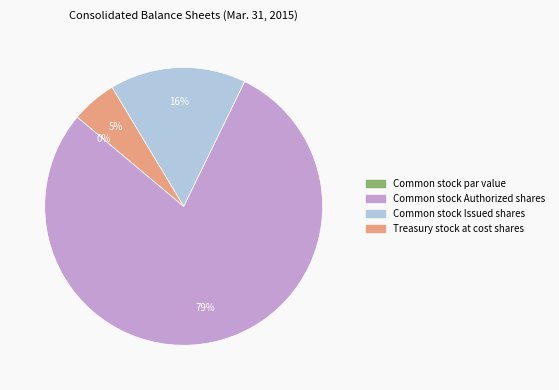

Which category accounts for the majority?

Common stock Authorized shares